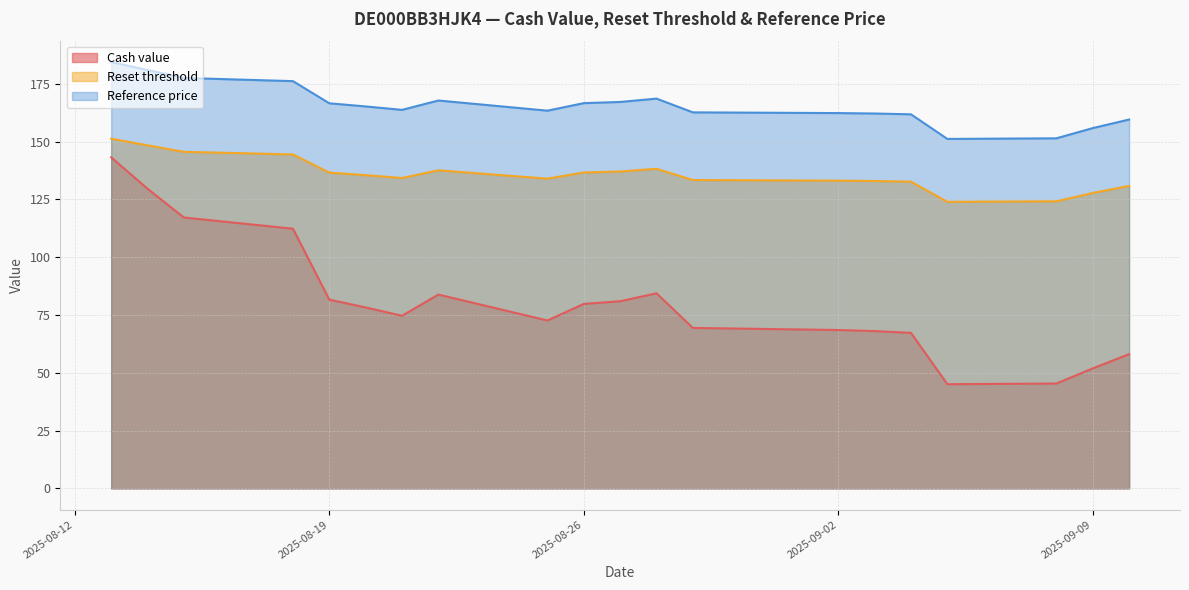

What is the smallest value displayed?

45.1